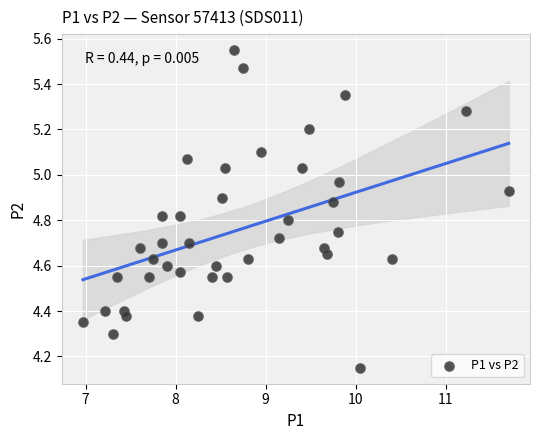

What is the range of Y values (max minus min)?

1.4